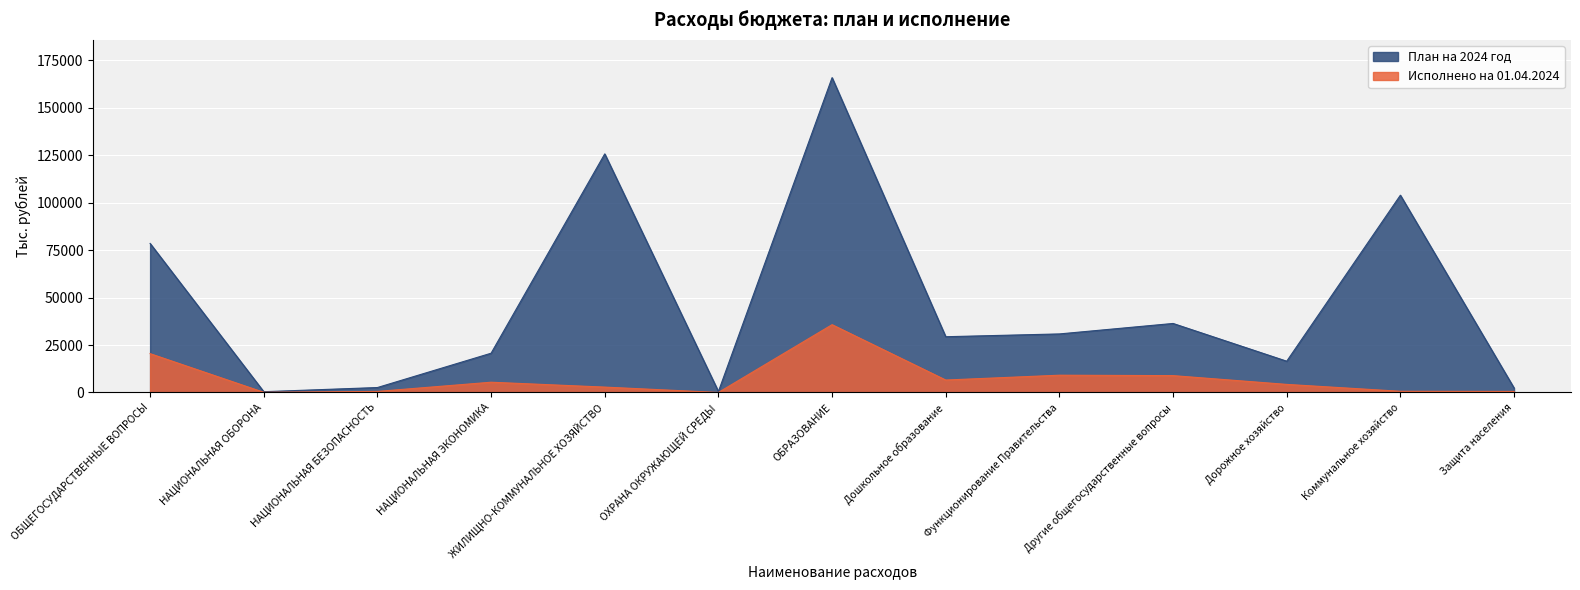

How many interior local peaks does the План на 2024 год series have?

4